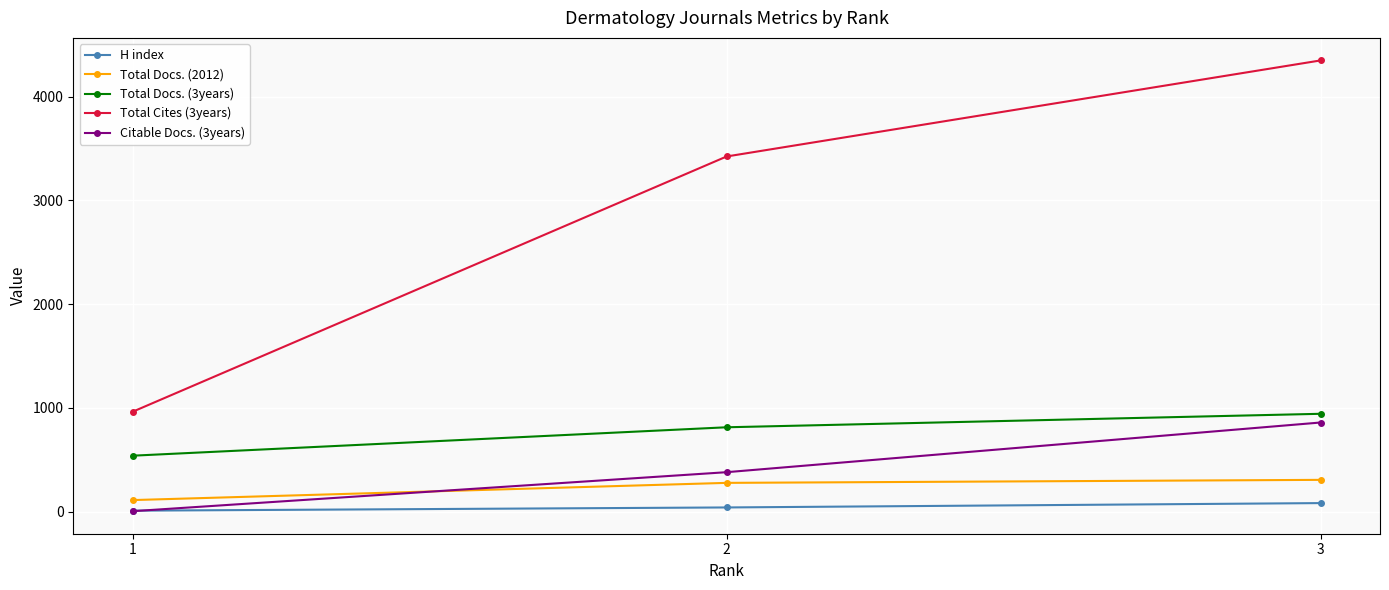

Read the Total Cites (3years) value at 3, to the nearest 100.

4400